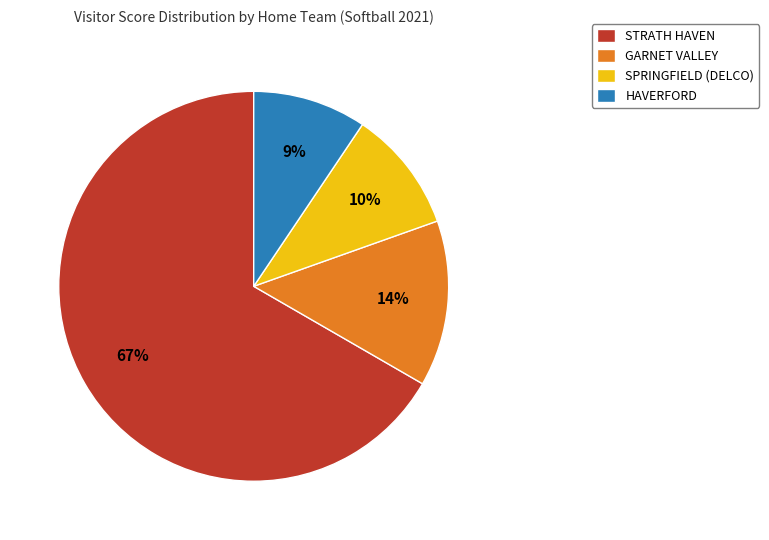

Is the sum of HAVERFORD and STRATH HAVEN greater than half?

Yes